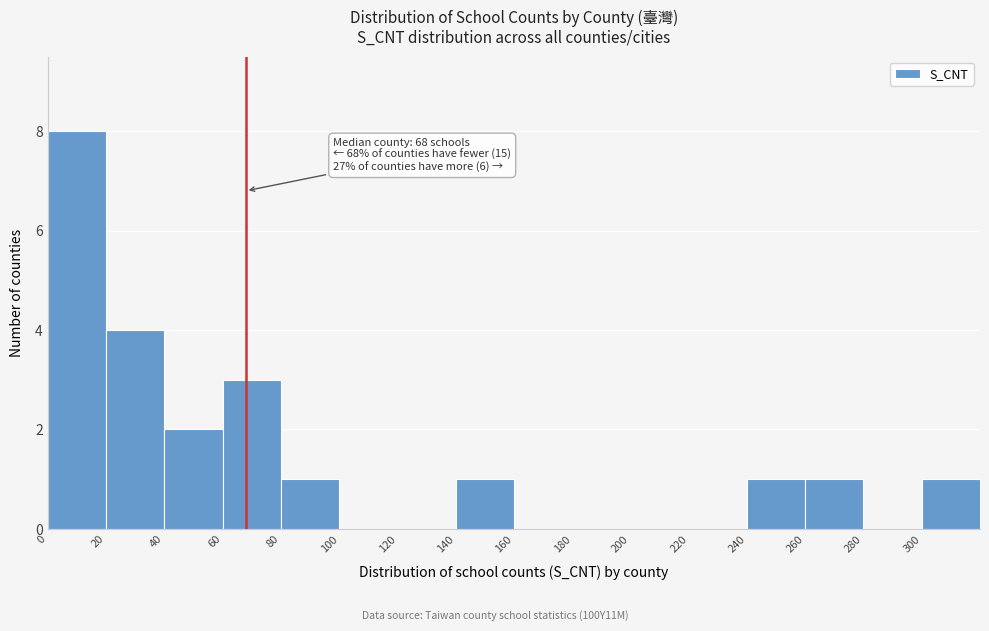

Over which range of the x-axis is the bar tallest?

0 to 20